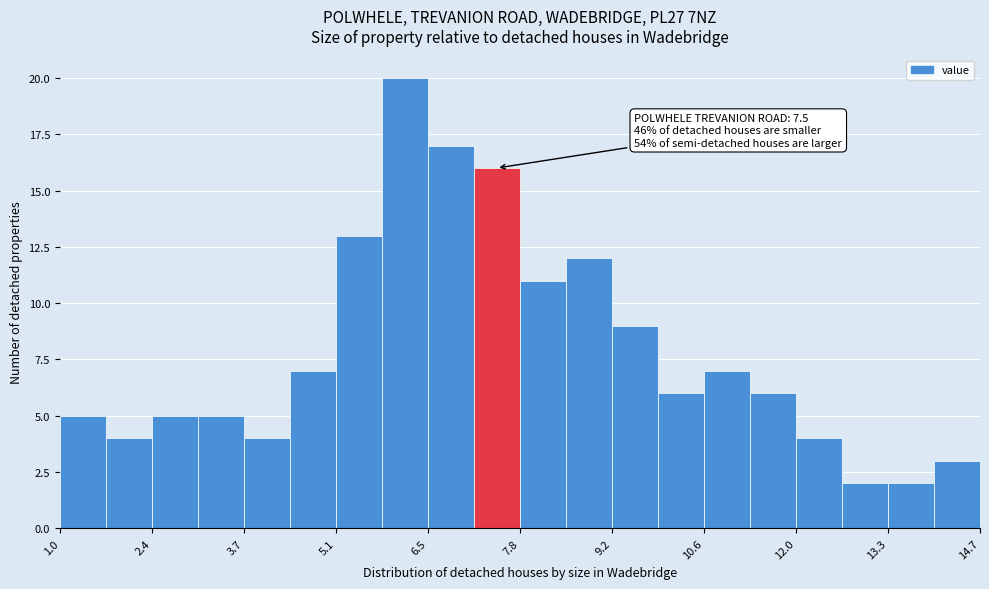

Around what value on the x-axis is the tallest bar? Give the approximate position of its centre, as read against the axis.

6.2